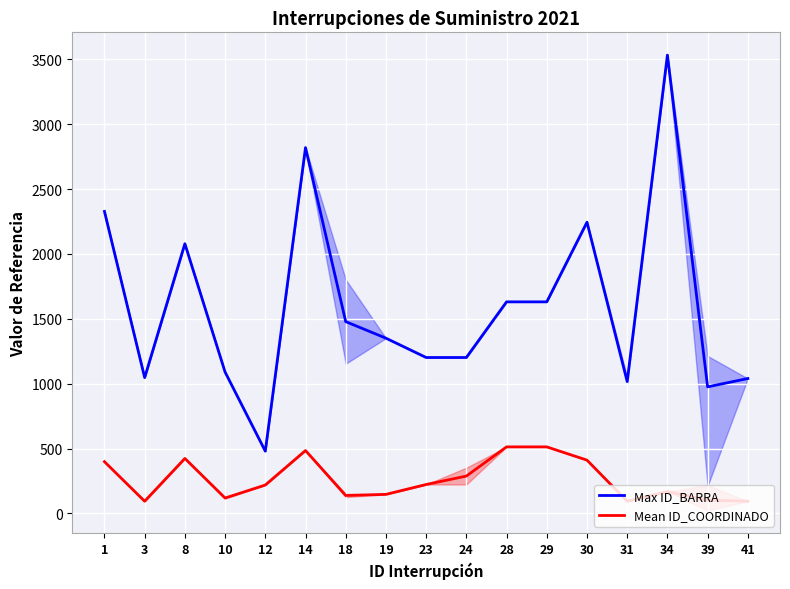

Which series has the largest total across all categories?

Max ID_BARRA